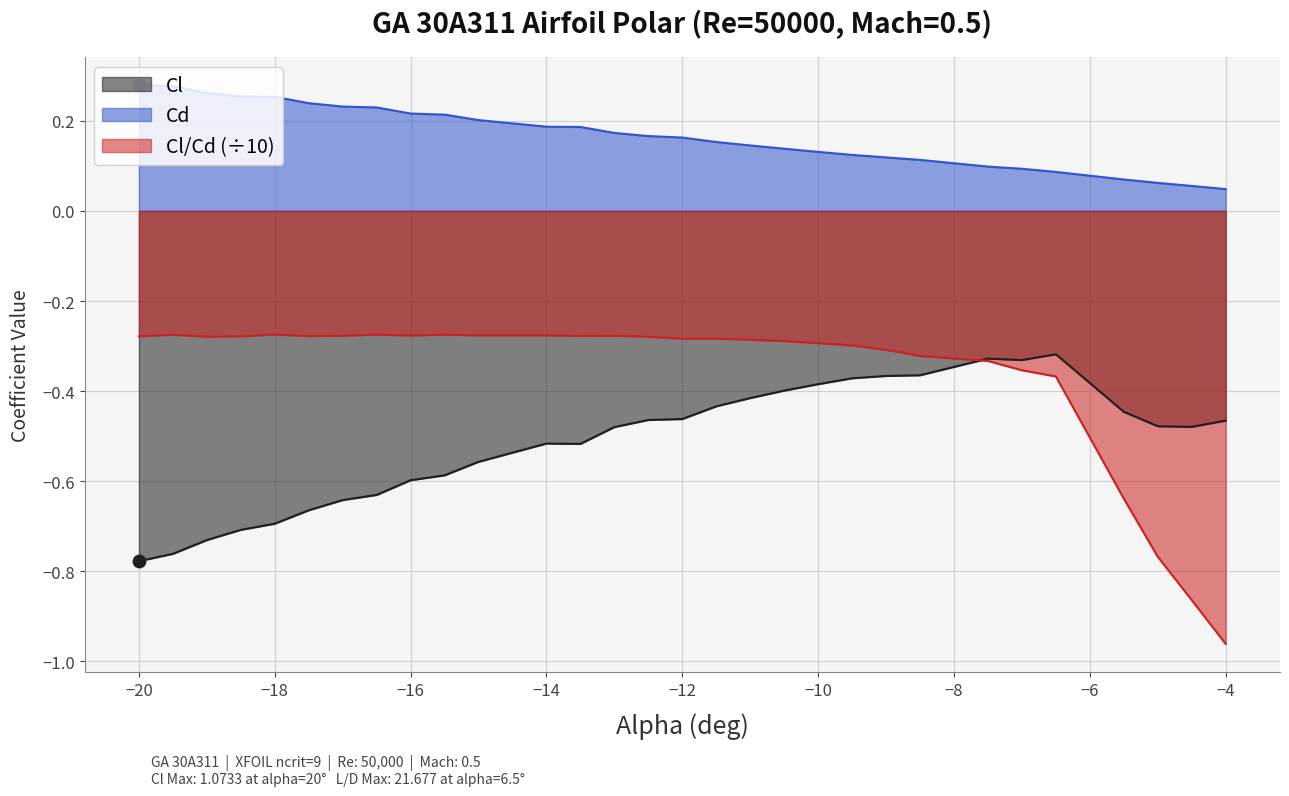

Which series has the largest total across all categories?

Cd